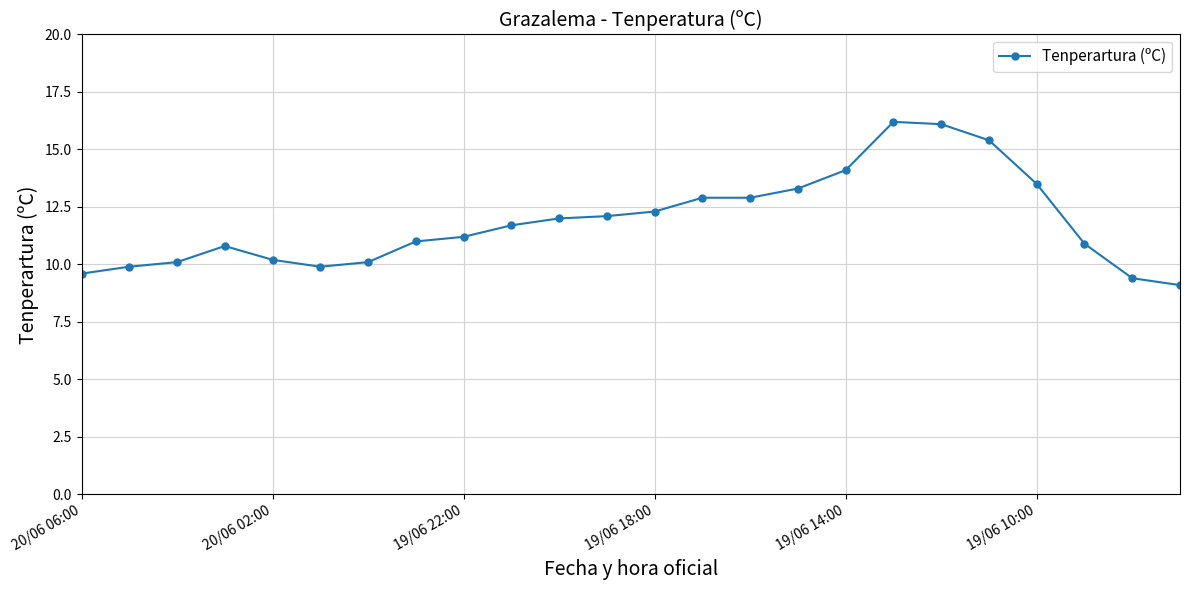

How many categories are shown in the chart?

24